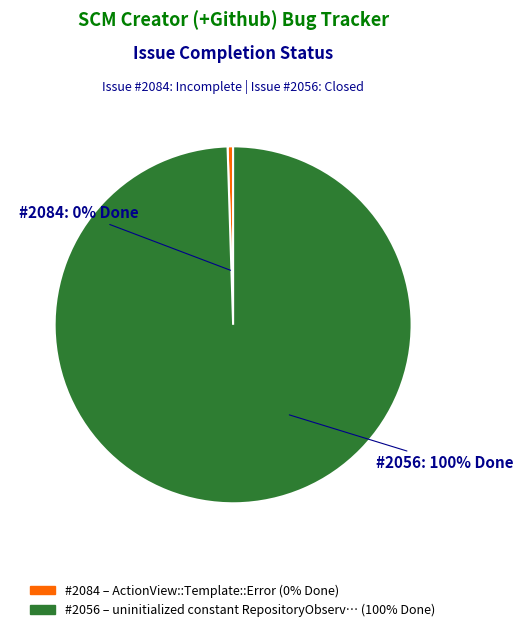

Does any single category account for the majority?

Yes